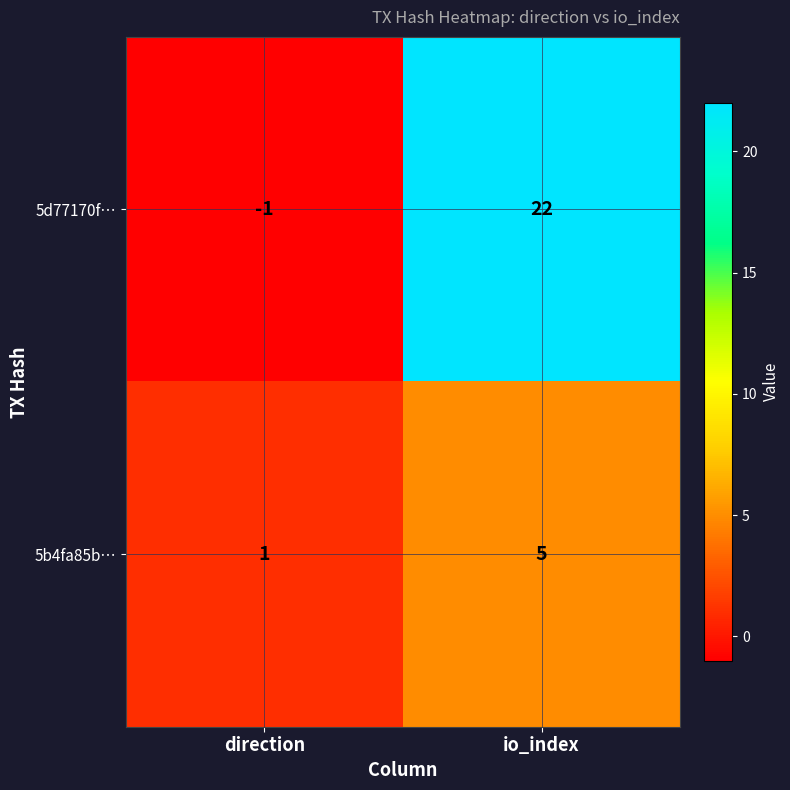

Which series has the widest spread of values?

5d77170f…